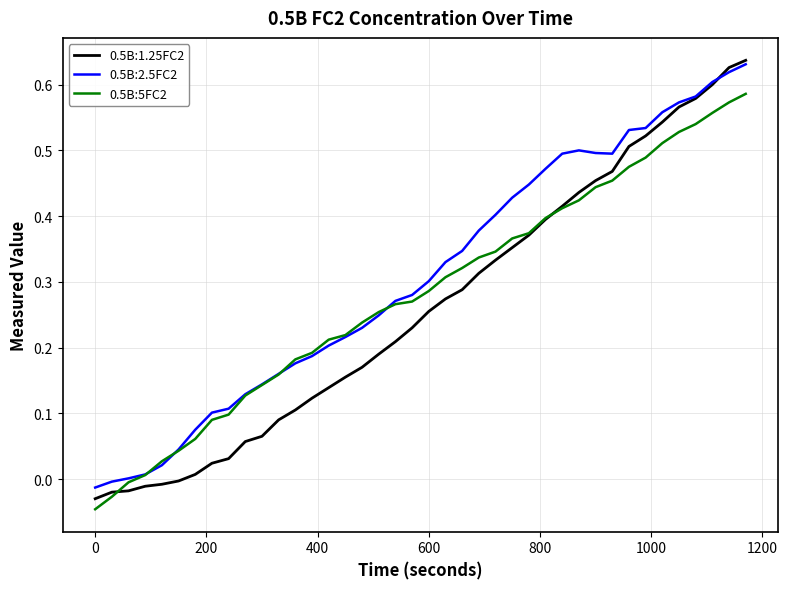

Which series has the largest range (max minus min)?

0.5B:1.25FC2